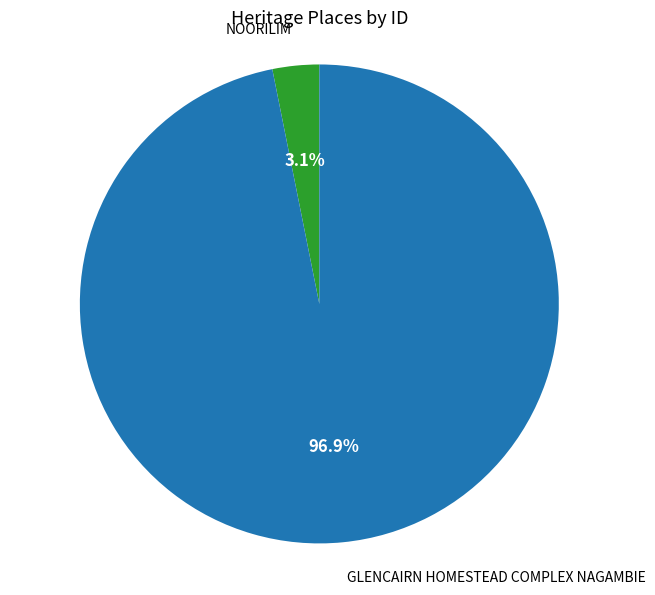

Is there any slice that represents more than half of the pie?

Yes